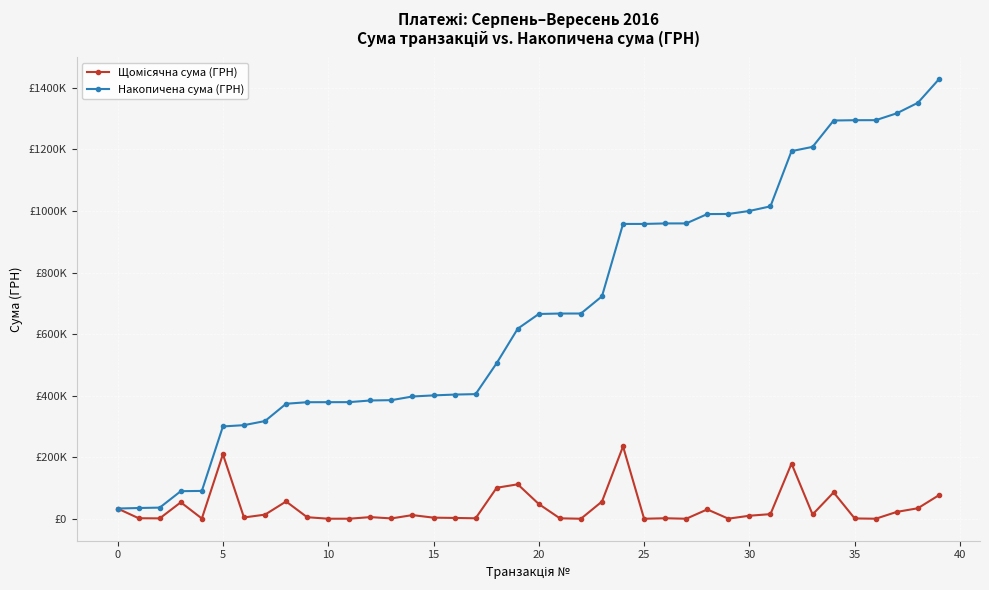

Does the chart have visible grid lines?

Yes